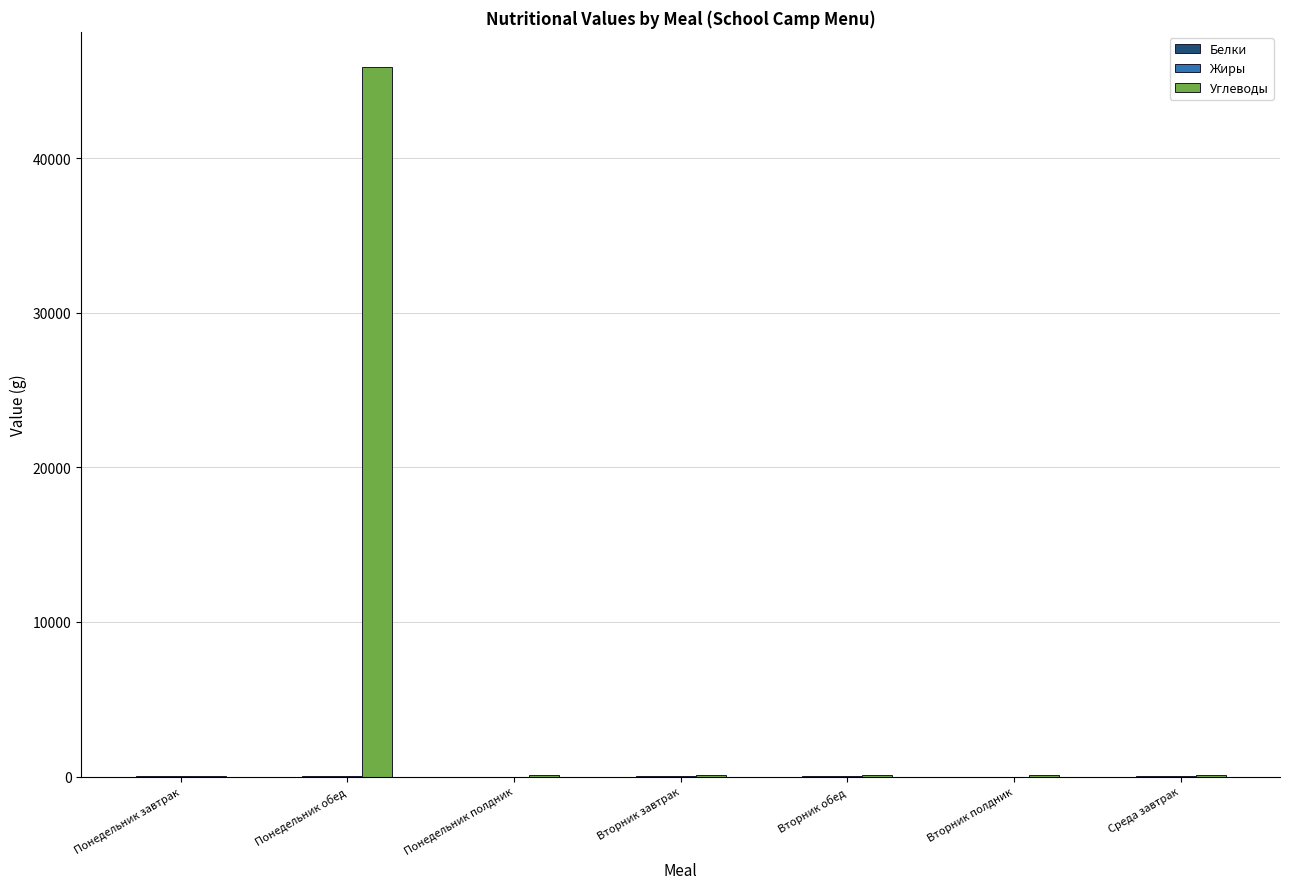

Which label corresponds to the largest value in the chart?

Понедельник обед